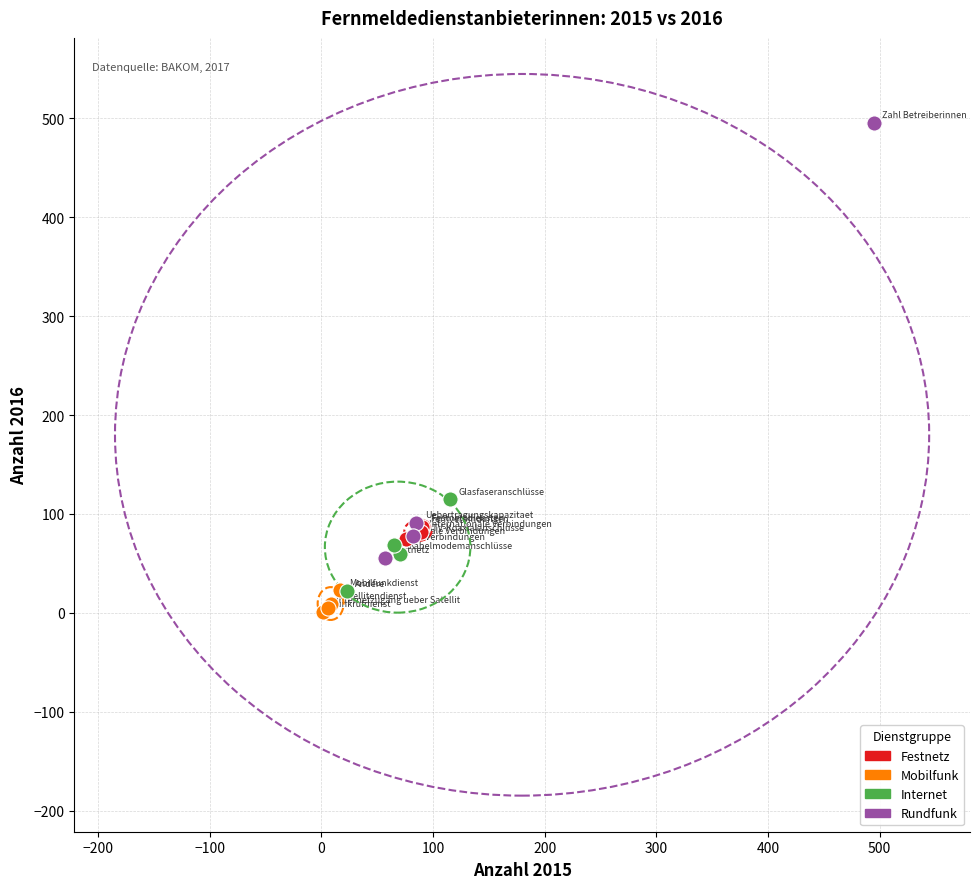

Which series contains the lowest Y value?

Mobilfunk